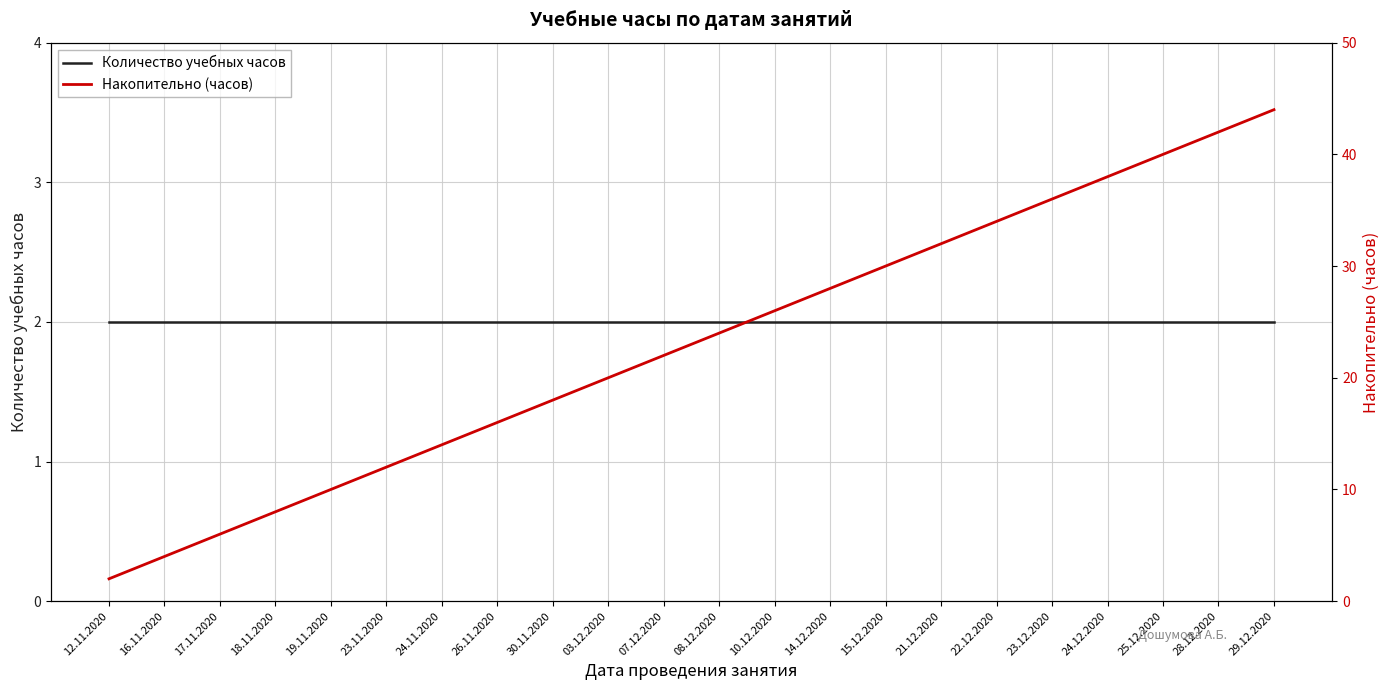

Which series has the largest total across all categories?

Накопительно (часов)